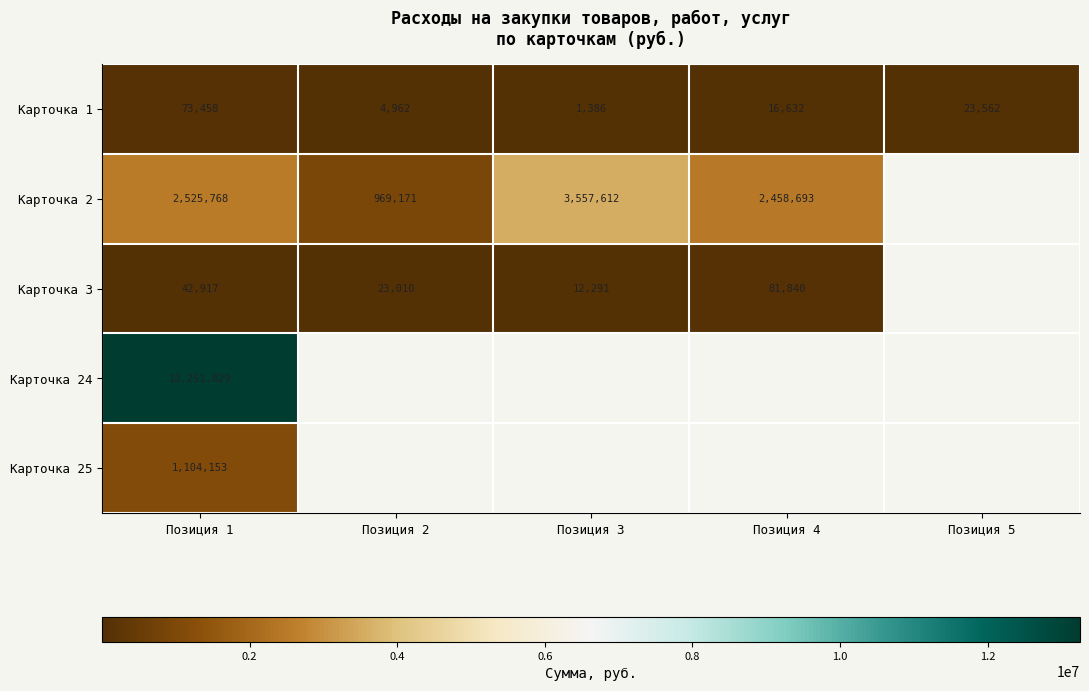

What is the difference between the maximum and minimum values in the Карточка 1 series?

72072